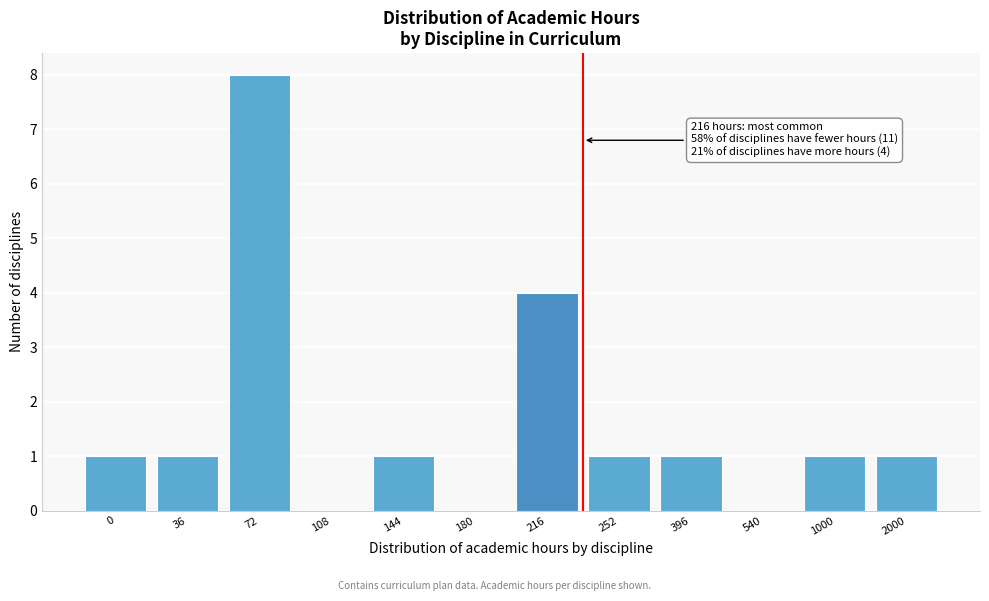

Reading left to right, what are all the values shown in this chart?

0=1	36=1	72=8	108=0	144=1	180=0	216=4	252=1	396=1	540=0	1000=1	2000=1